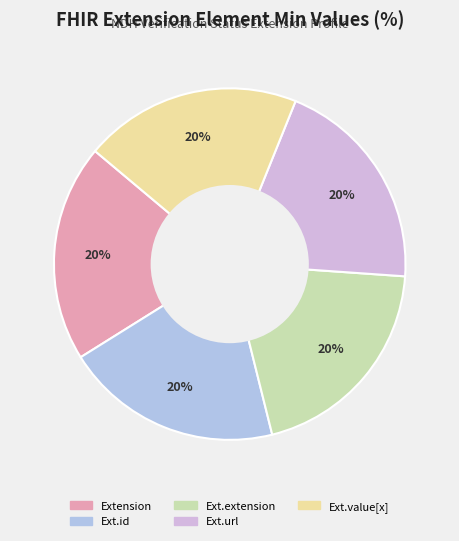

Rank the categories by value from highest to lowest.

Extension.url, Extension, Extension.id, Extension.extension, Extension.value[x]